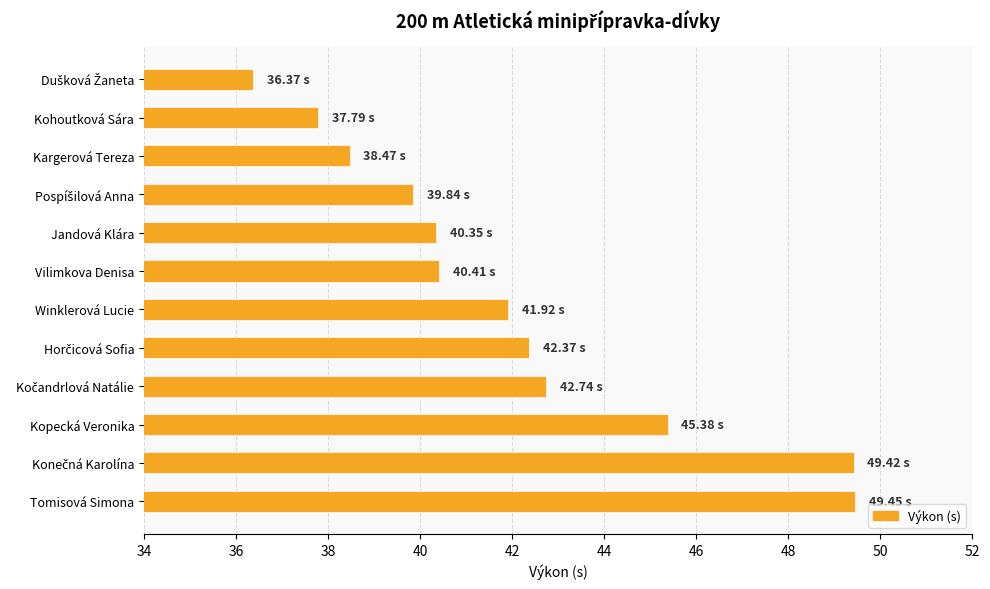

Which has a higher value, Tomisová Simona or Winklerová Lucie?

Tomisová Simona